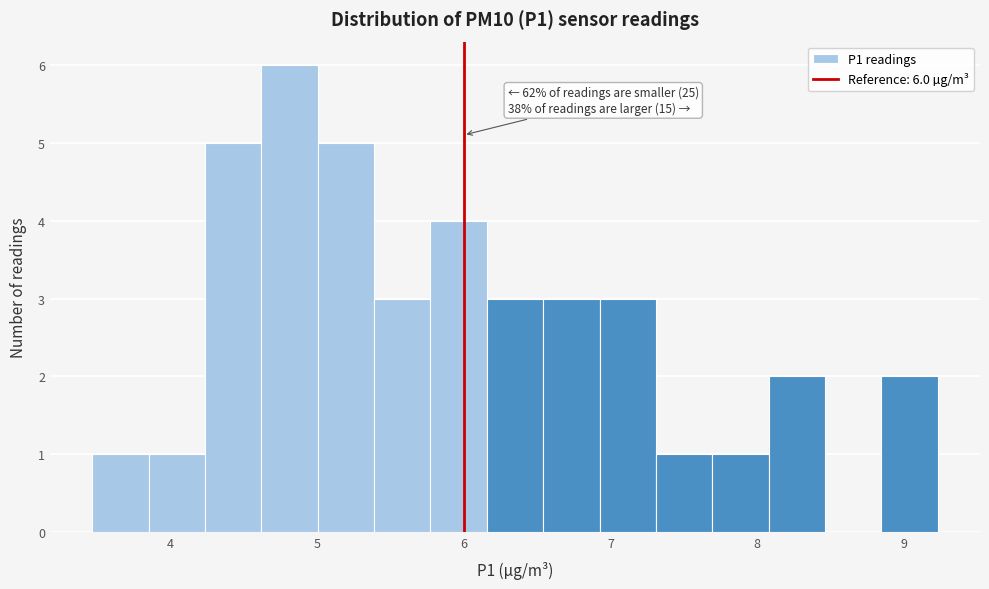

Around what value on the x-axis is the tallest bar? Give the approximate position of its centre, as read against the axis.

4.8